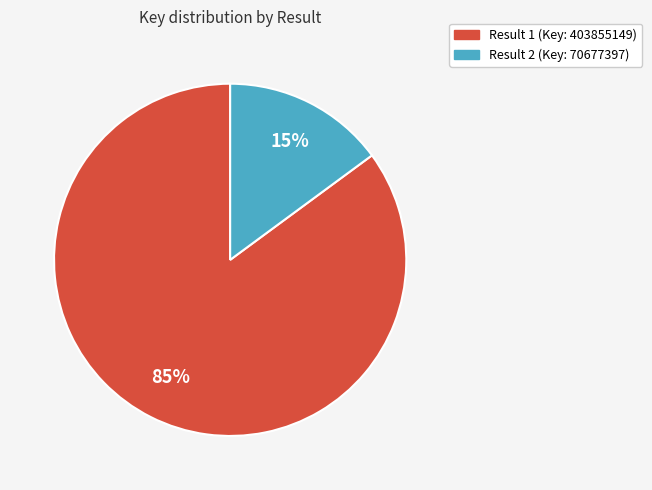

Is there any slice that represents more than half of the pie?

Yes